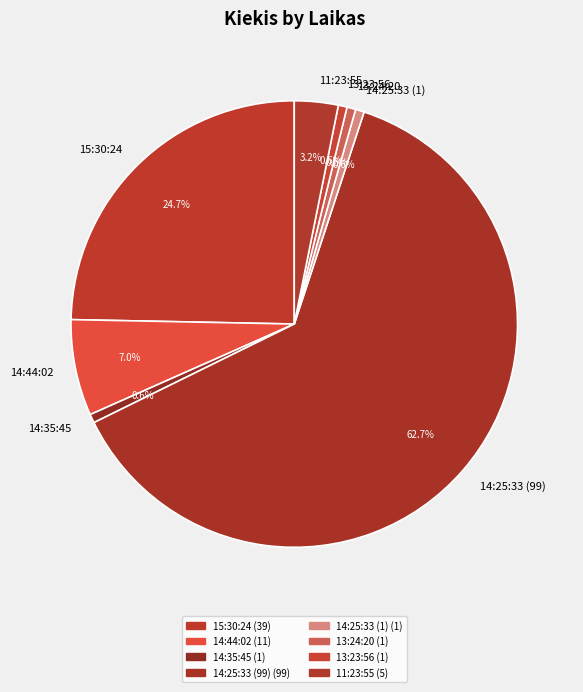

Which category has the biggest portion of the pie?

14:25:33 (99)